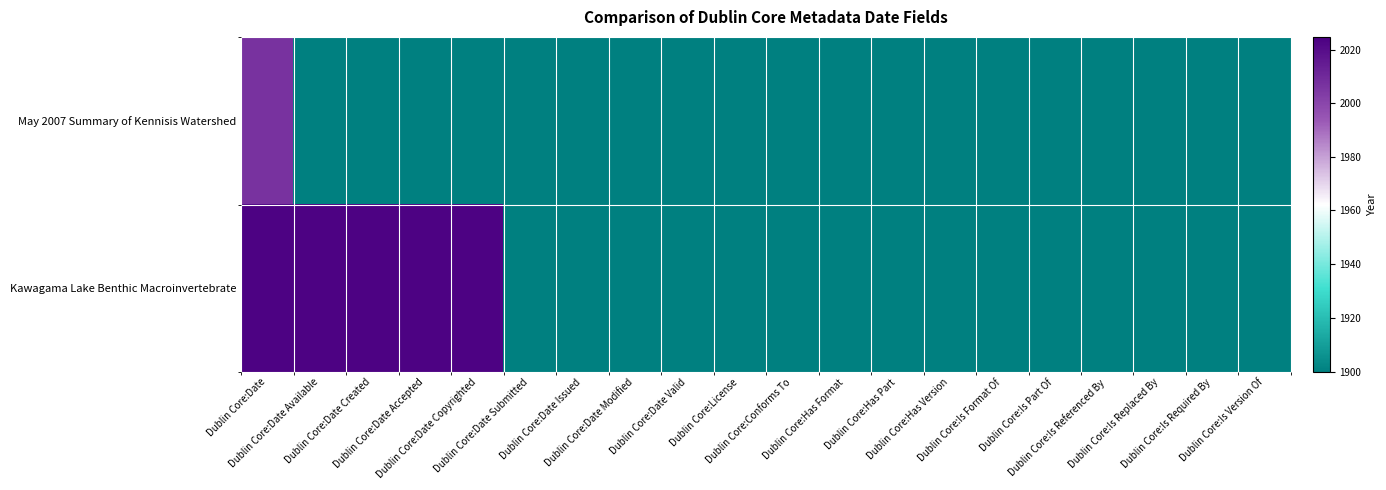

List the series in order of their peak value, lowest first.

May 2007 Summary of Kennisis Watershed, Kawagama Lake Benthic Macroinvertebrate